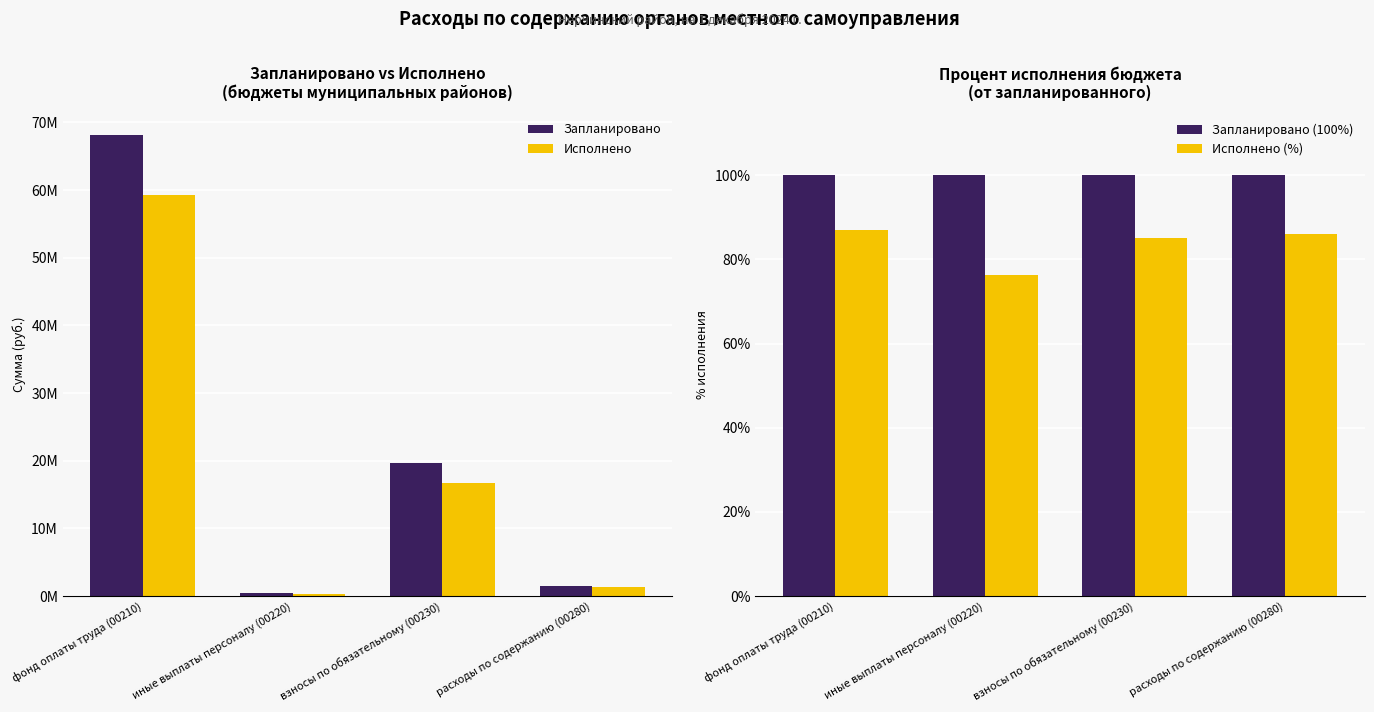

What is the total value across all series at фонд оплаты труда (00210)?

127406501.6